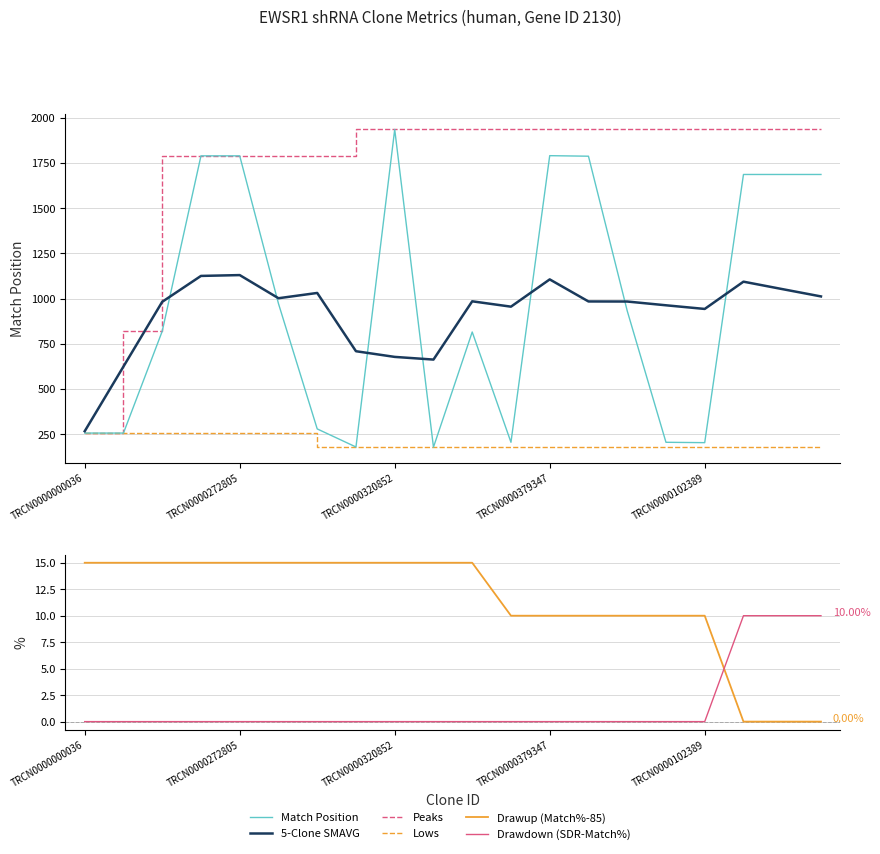

True or false: Drawup (Match%-85) and Match Position cross at least once.

False